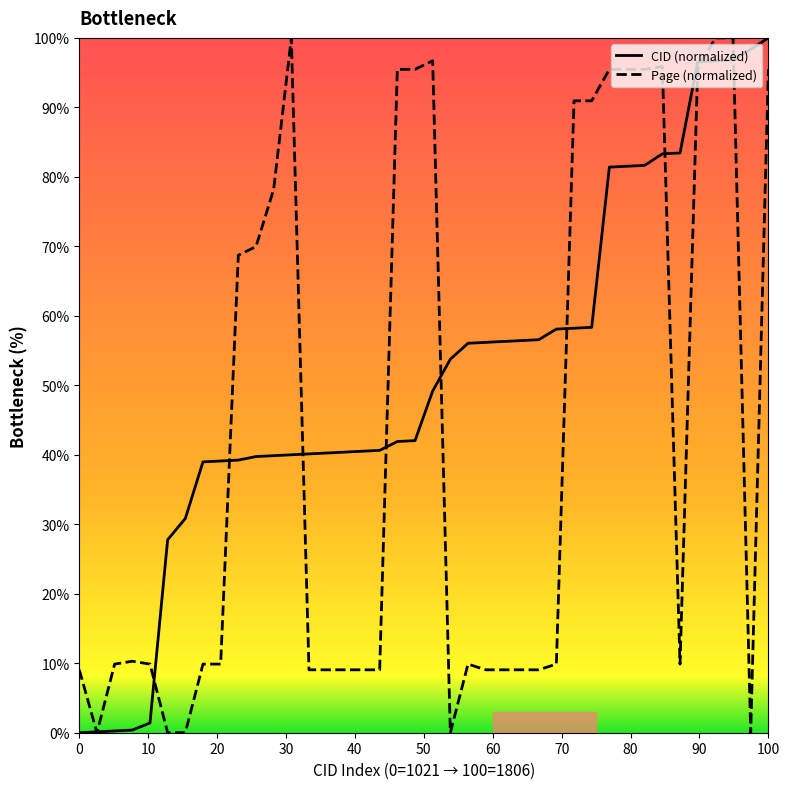

True or false: Page (normalized) has more than 0 interior local peaks.

True